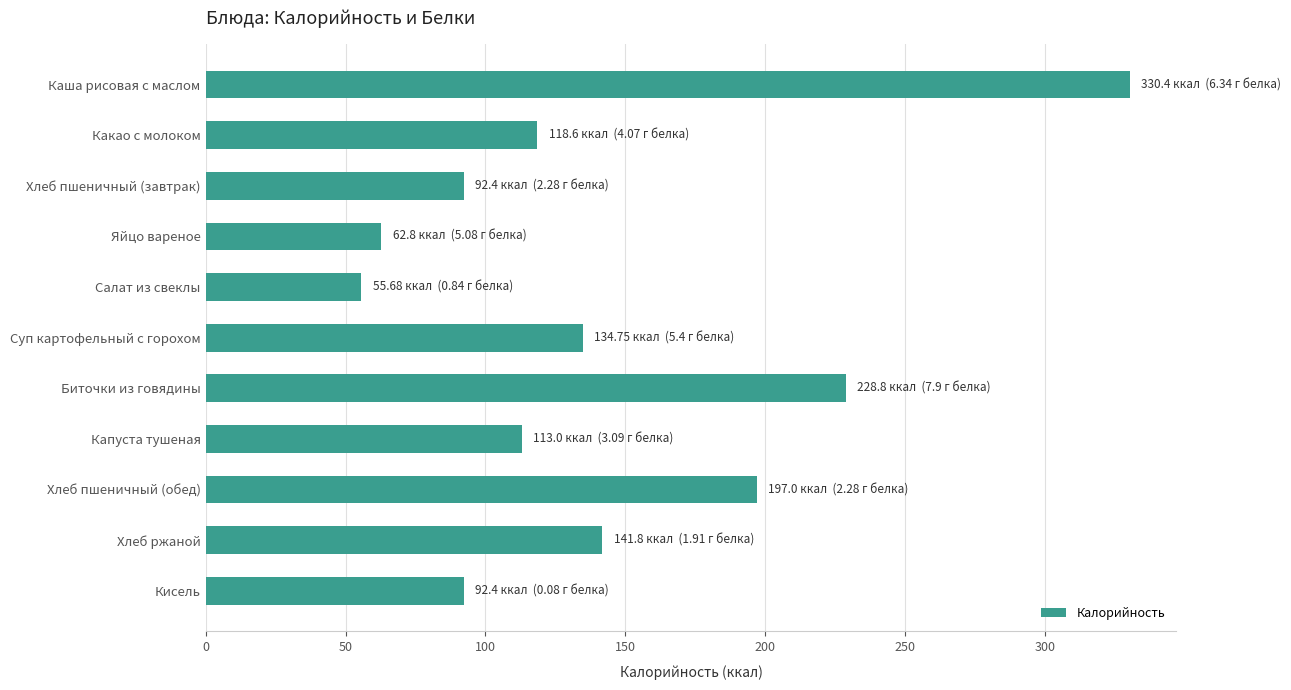

What is the difference between the second highest and minimum values?

173.1